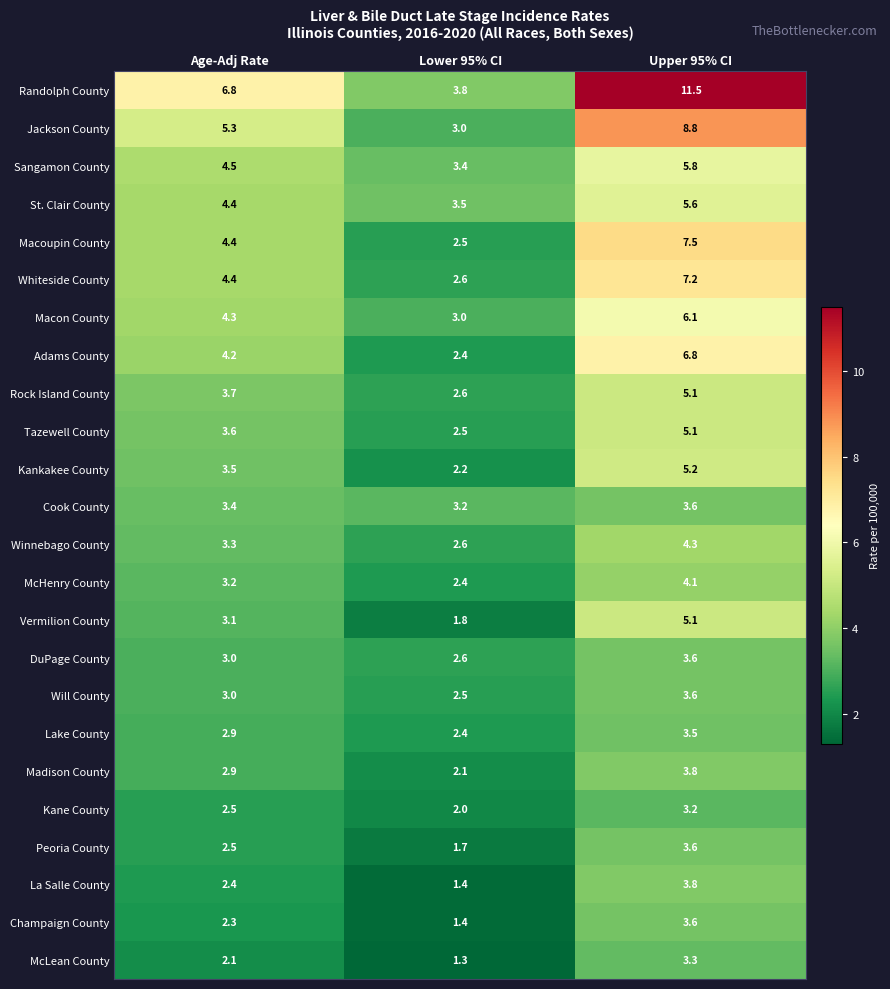

How many series are shown in this chart?

24